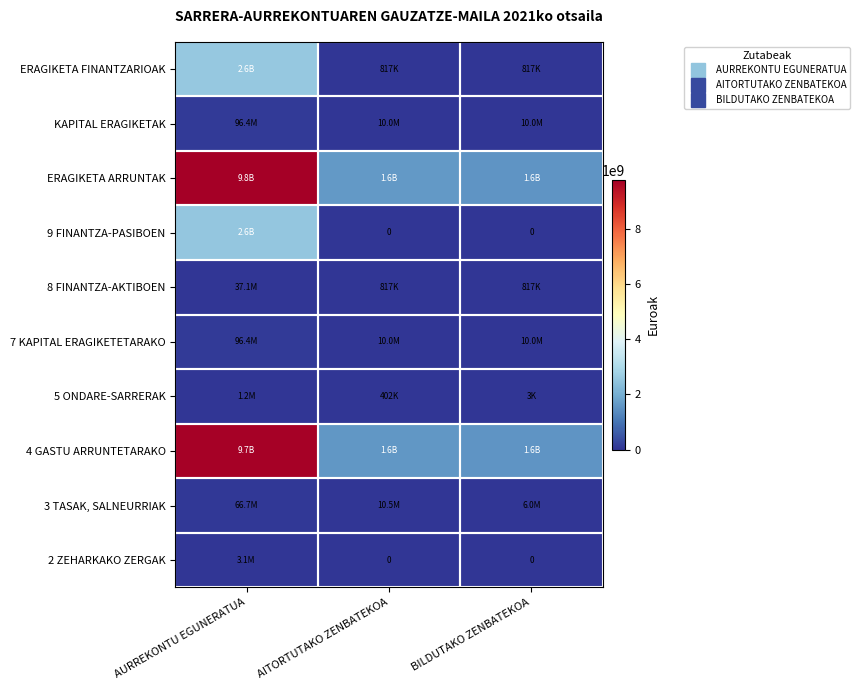

Is it true that ERAGIKETA ARRUNTAK equals 9781019509.0 at AURREKONTU EGUNERATUA?

True